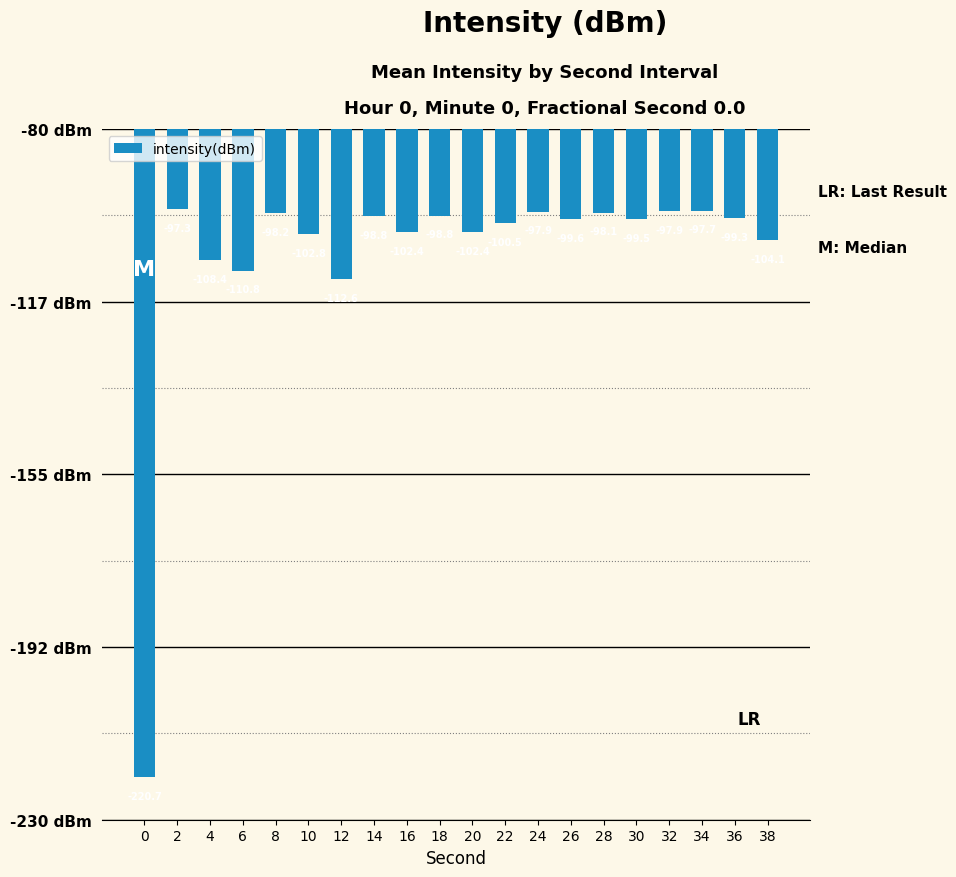

Between 26 and 0, which is larger?

26